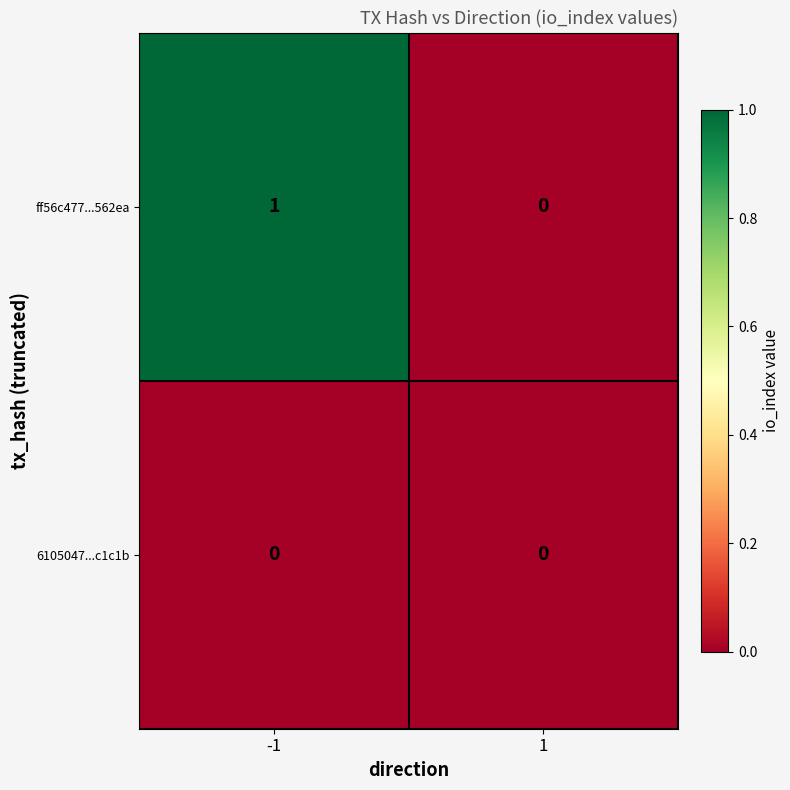

Rank the series by their average value, from highest to lowest.

ff56c477...562ea, 6105047...c1c1b